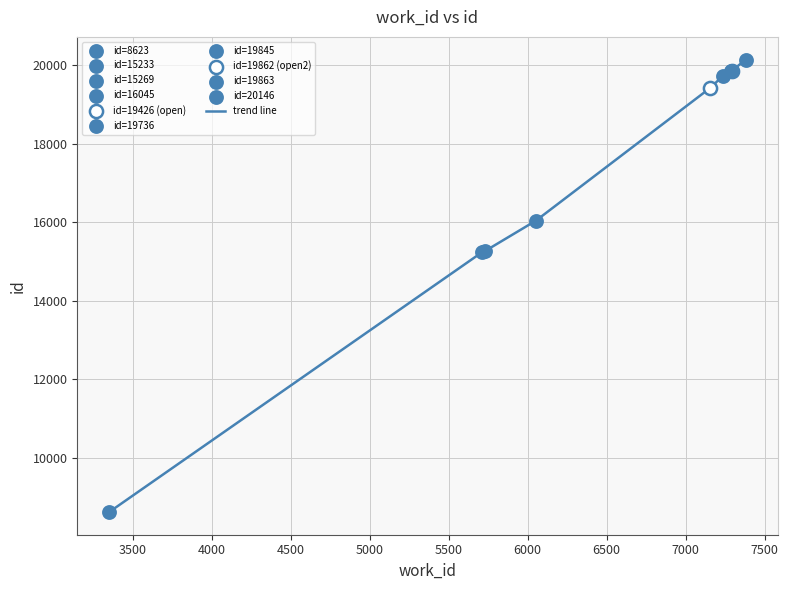

What is the smallest value displayed?

8623